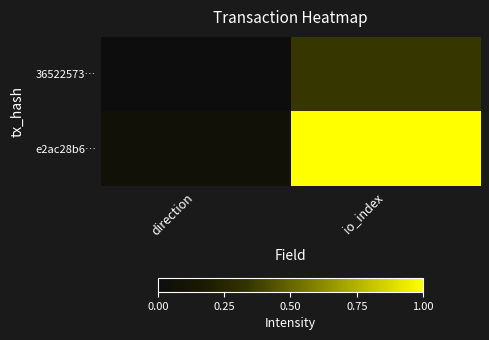

List the labels in order of e2ac28b6… value, largest first.

io_index, direction